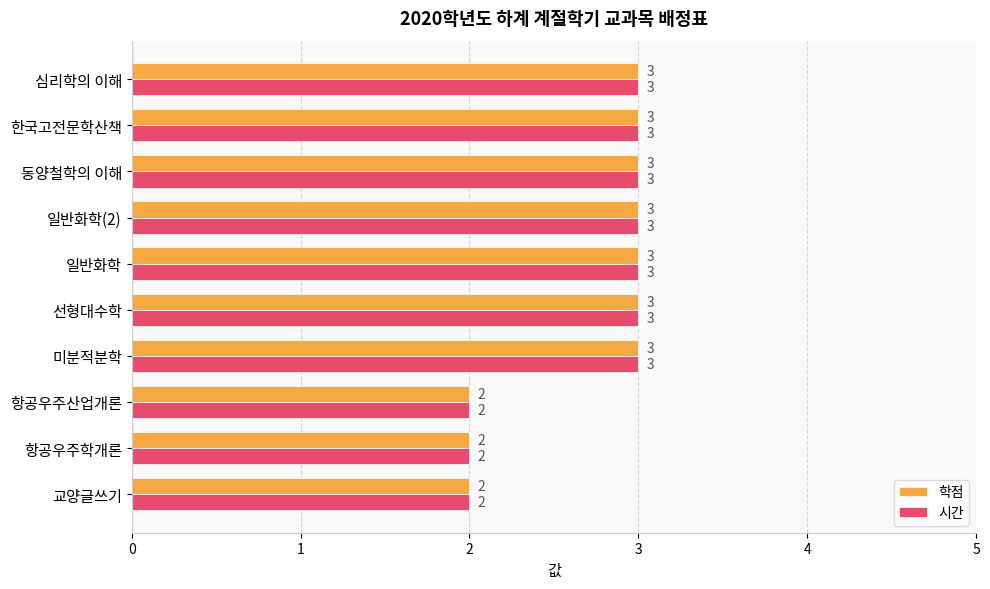

Count the 학점 values in the range 2 to 3.

10